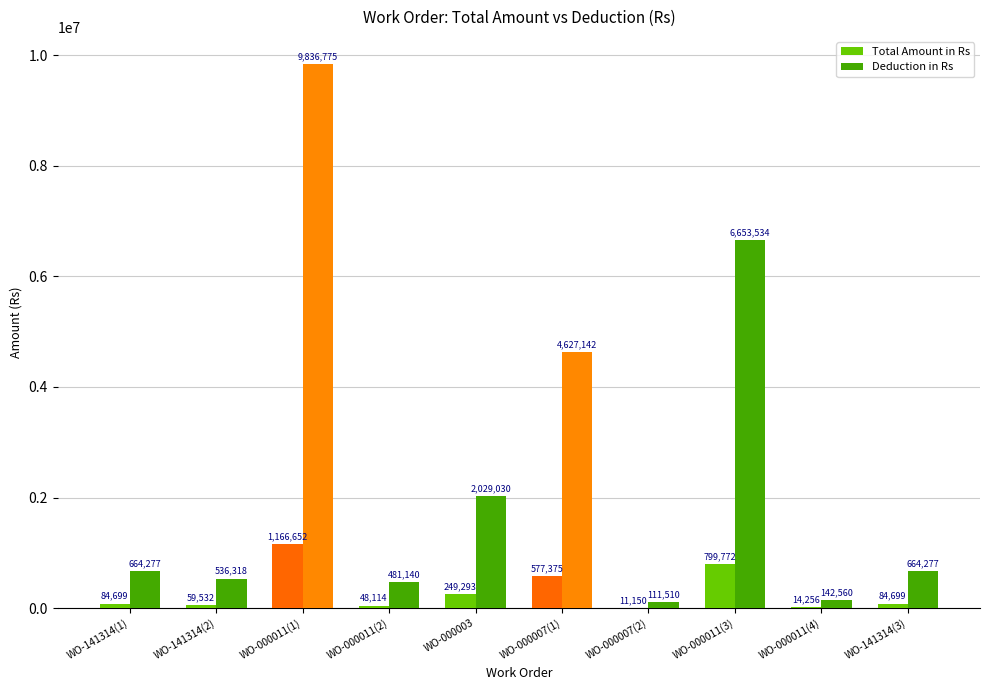

What is the sum of the Total Amount in Rs values at WO-000011(4) and WO-141314(1)?

98955